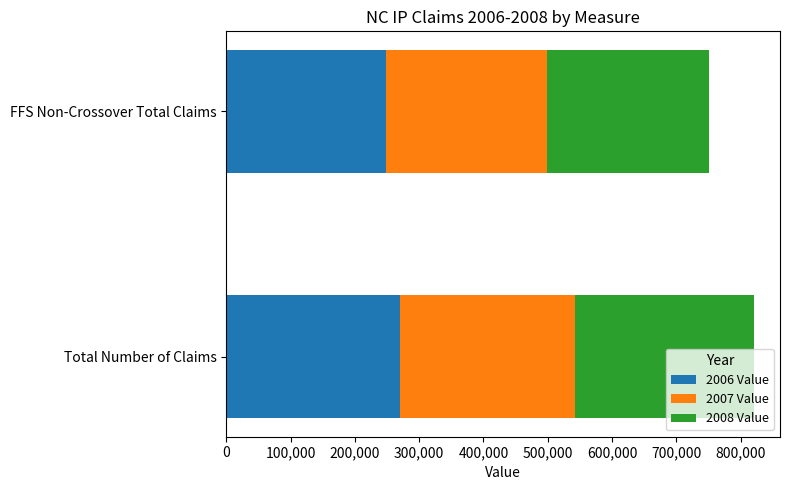

List the labels in order of 2006 Value value, smallest first.

FFS Non-Crossover Total Claims, Total Number of Claims